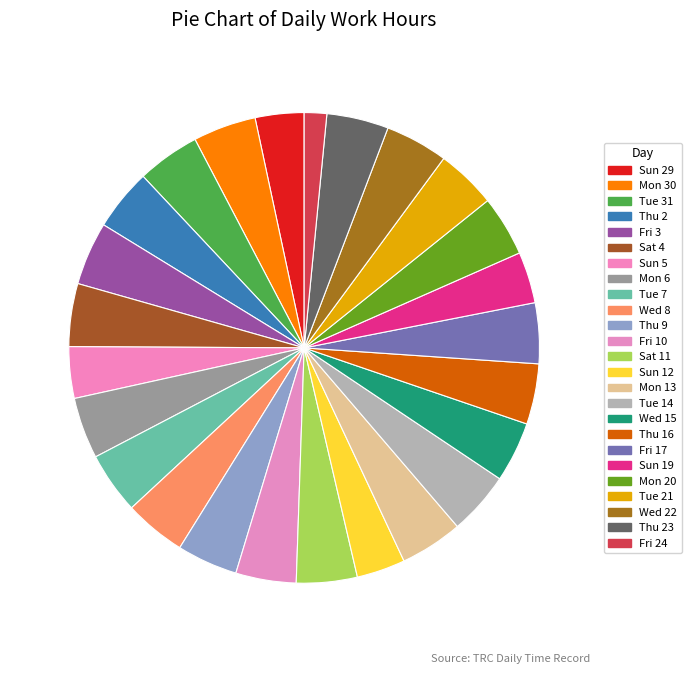

How many slices are in this pie chart?

25